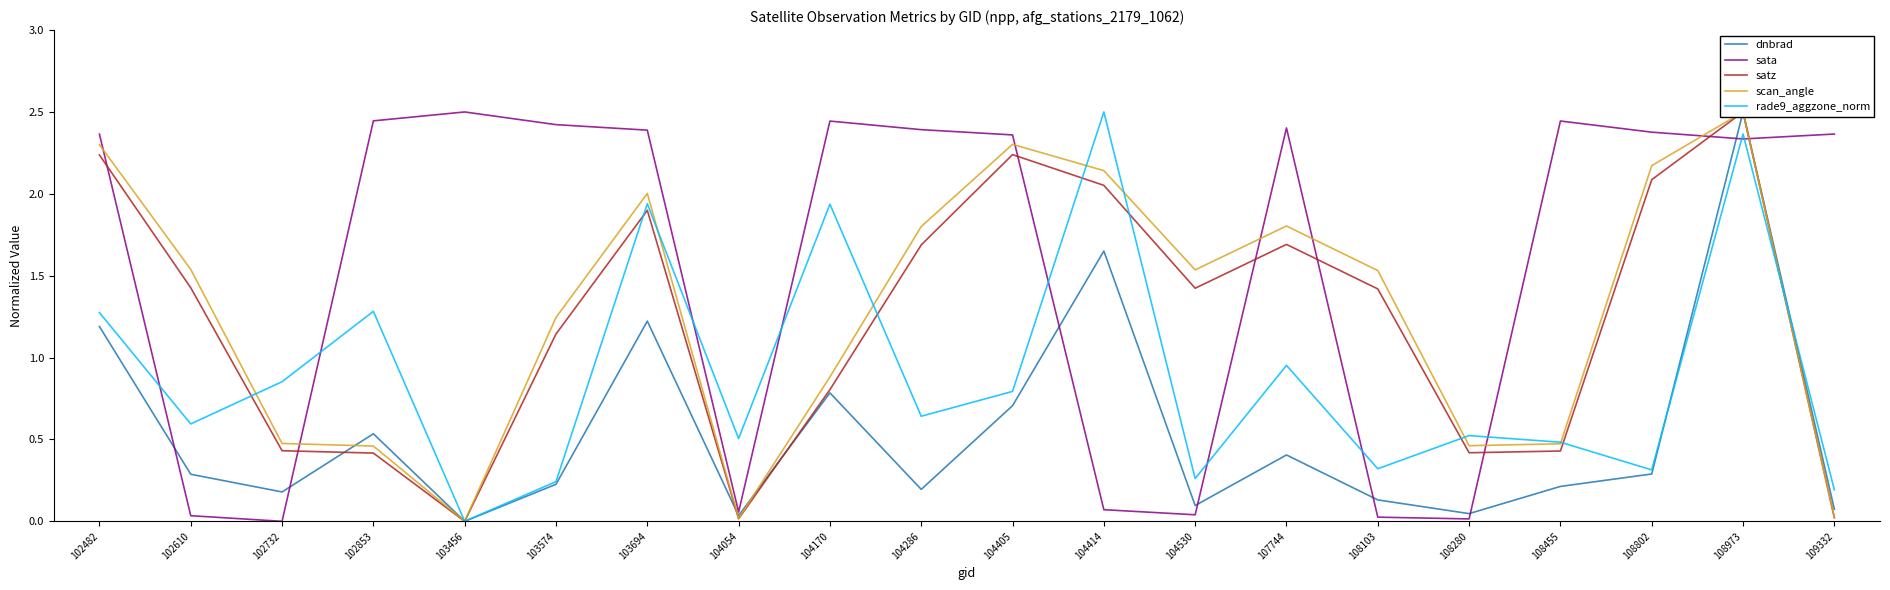

Reading left to right, transcribe all the data shown in this chart.

dnbrad: 102482=1.2	102610=0.3	102732=0.2	102853=0.5	103456=0.0	103574=0.2	103694=1.2	104054=0.0	104170=0.8	104286=0.2	104405=0.7	104414=1.7	104530=0.1	107744=0.4	108103=0.1	108280=0.0	108455=0.2	108802=0.3	108973=2.5	109332=0.1
sata: 102482=2.4	102610=0.0	102732=0.0	102853=2.4	103456=2.5	103574=2.4	103694=2.4	104054=0.1	104170=2.4	104286=2.4	104405=2.4	104414=0.1	104530=0.0	107744=2.4	108103=0.0	108280=0.0	108455=2.4	108802=2.4	108973=2.3	109332=2.4
satz: 102482=2.2	102610=1.4	102732=0.4	102853=0.4	103456=0.0	103574=1.1	103694=1.9	104054=0.0	104170=0.8	104286=1.7	104405=2.2	104414=2.1	104530=1.4	107744=1.7	108103=1.4	108280=0.4	108455=0.4	108802=2.1	108973=2.5	109332=0.0
scan_angle: 102482=2.3	102610=1.5	102732=0.5	102853=0.5	103456=0.0	103574=1.2	103694=2.0	104054=0.0	104170=0.9	104286=1.8	104405=2.3	104414=2.1	104530=1.5	107744=1.8	108103=1.5	108280=0.5	108455=0.5	108802=2.2	108973=2.5	109332=0.0
rade9_aggzone_norm: 102482=1.3	102610=0.6	102732=0.9	102853=1.3	103456=0.0	103574=0.2	103694=1.9	104054=0.5	104170=1.9	104286=0.6	104405=0.8	104414=2.5	104530=0.3	107744=1.0	108103=0.3	108280=0.5	108455=0.5	108802=0.3	108973=2.4	109332=0.2